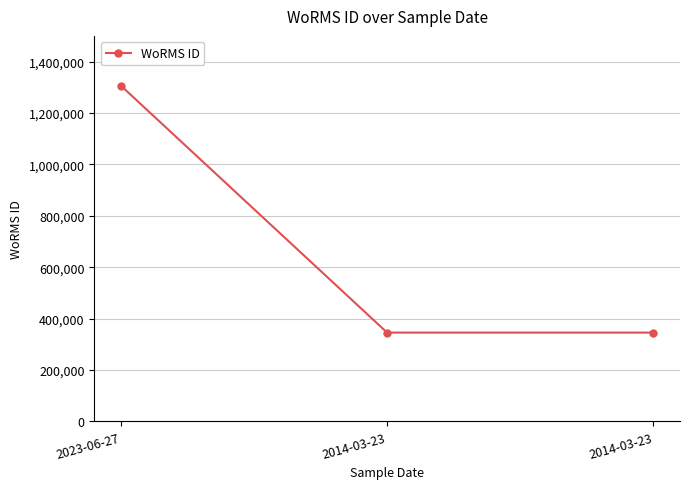

Approximately how many times larger is the value at 2023-06-27 compared to 2014-03-23?

3.8